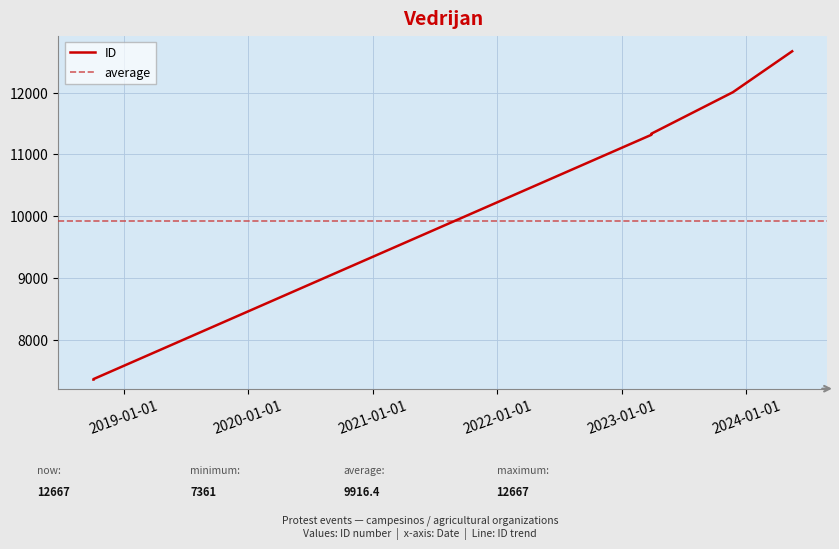

What is the greatest value displayed?

12667